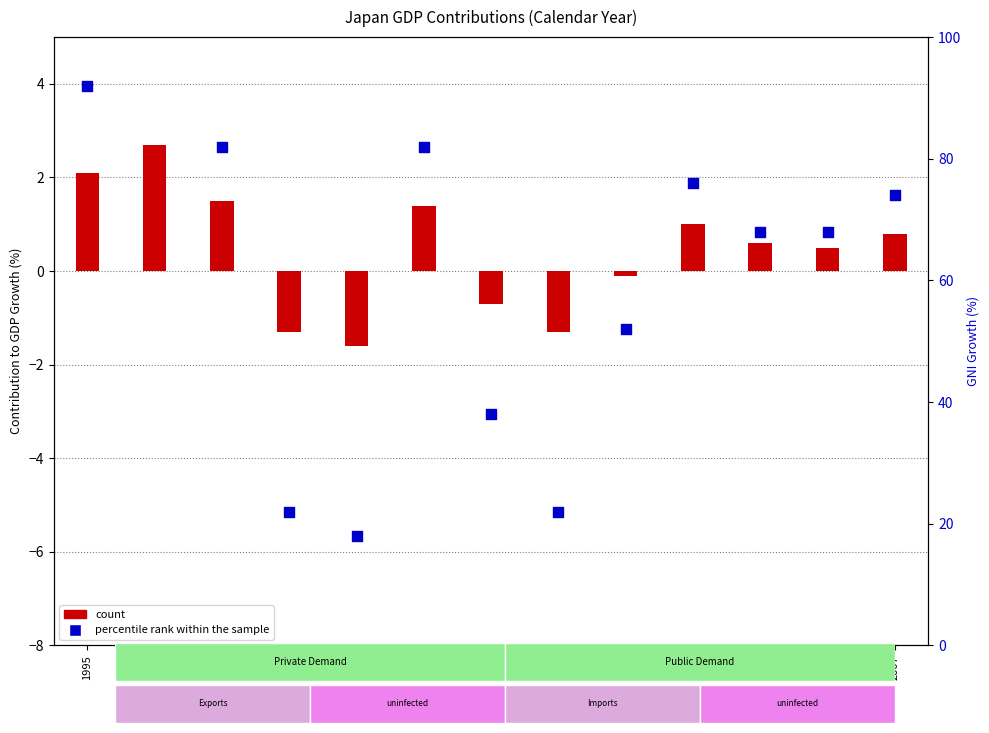

Is the value of count at 2000 greater than the value of percentile rank within the sample at 2001?

No